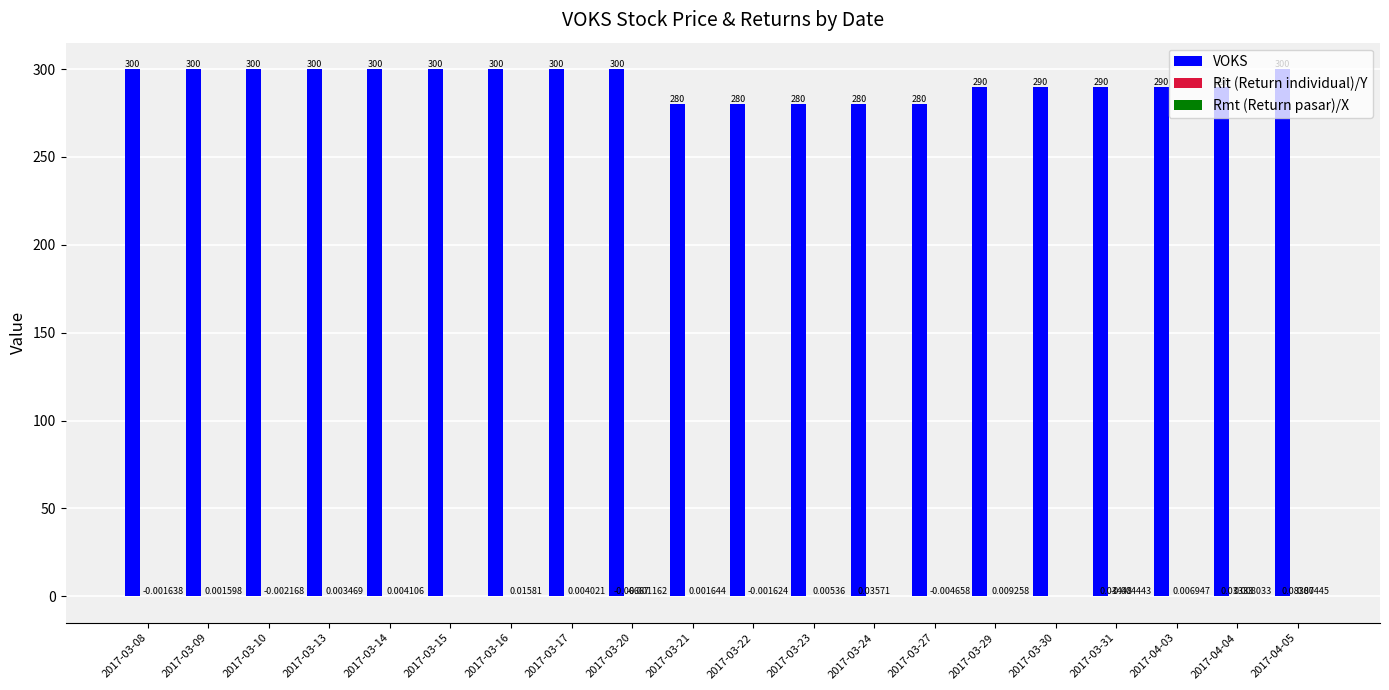

Which series has the largest total across all categories?

VOKS